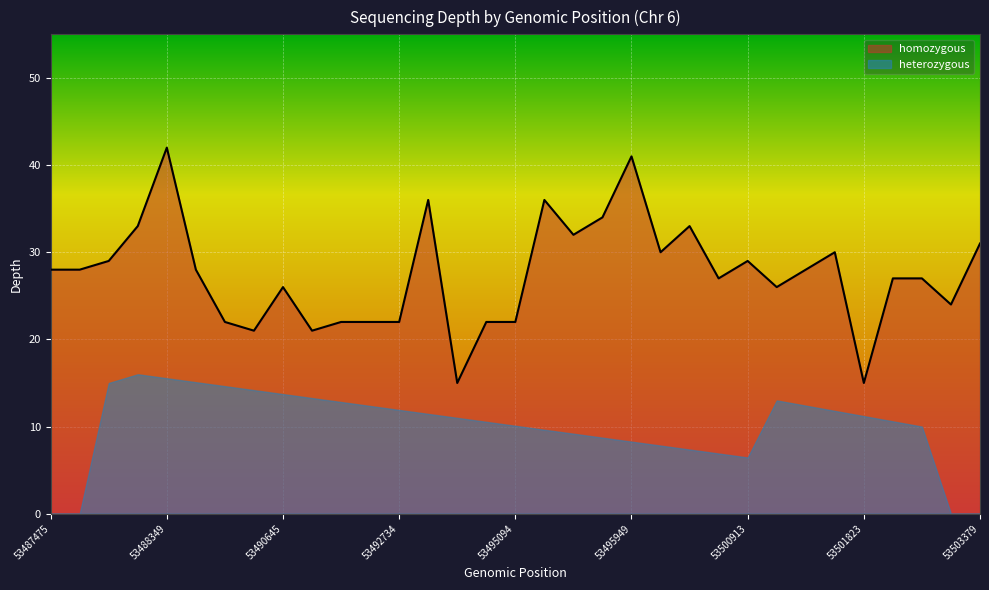

How many interior local valleys (lower than both neighbors) does the data have?

9